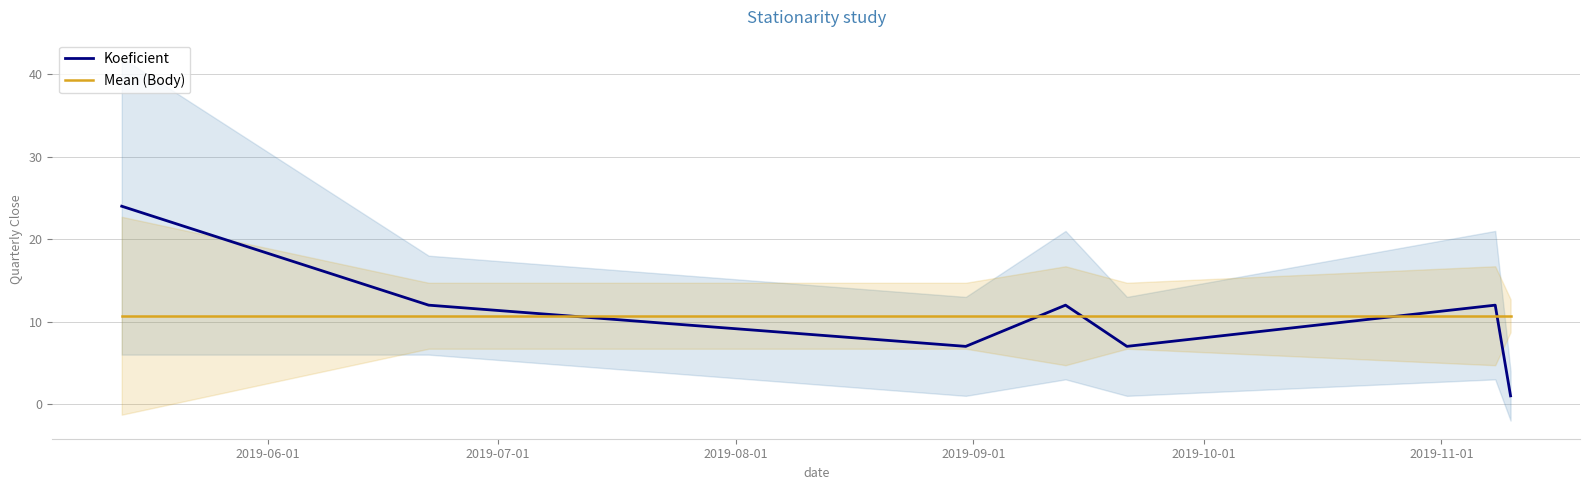

What is the highest value of the Mean (Body) series?

10.7